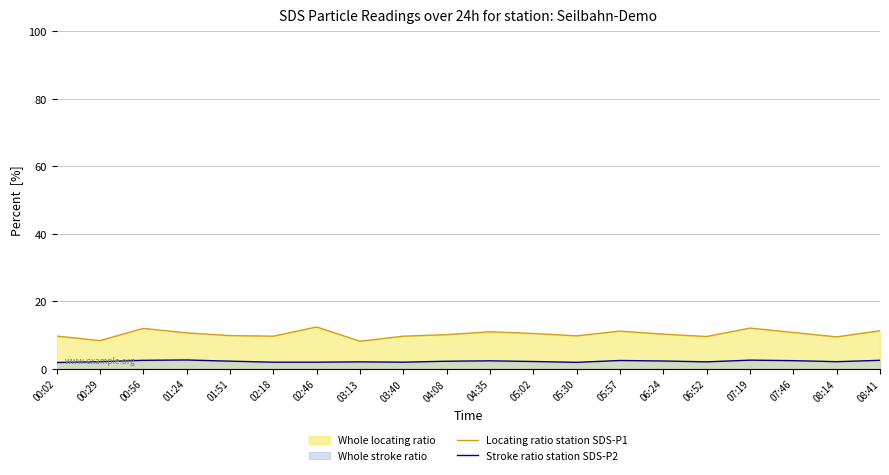

What is the value of the Stroke ratio station SDS-P2 point at the 13th from the left?

1.9